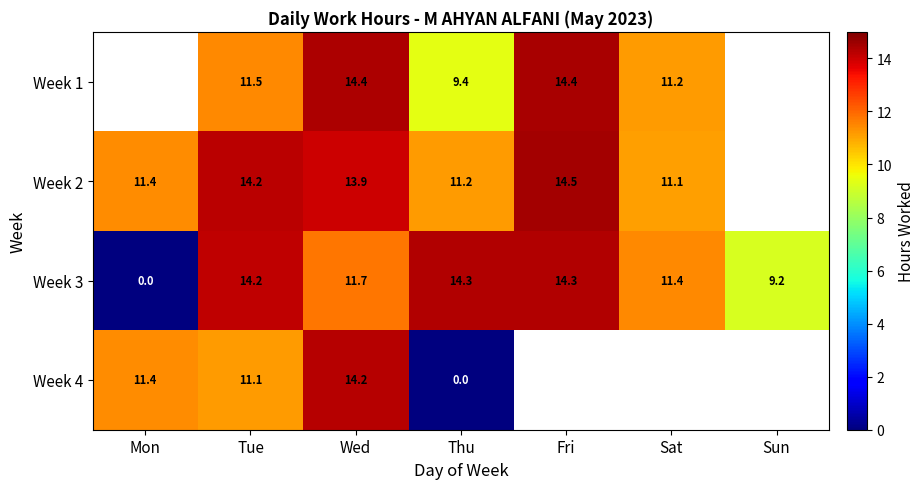

How many data points in Week 3 are above 11?

5